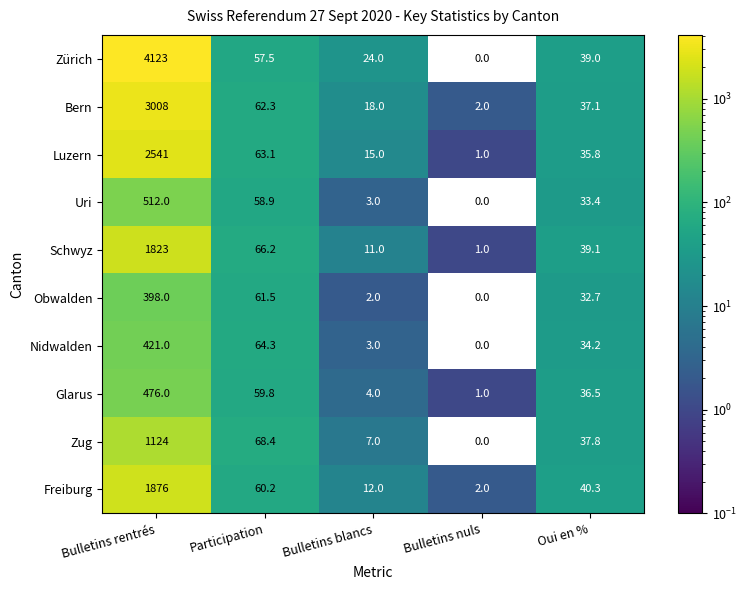

Which category has the lowest value across all series?

Bulletins nuls